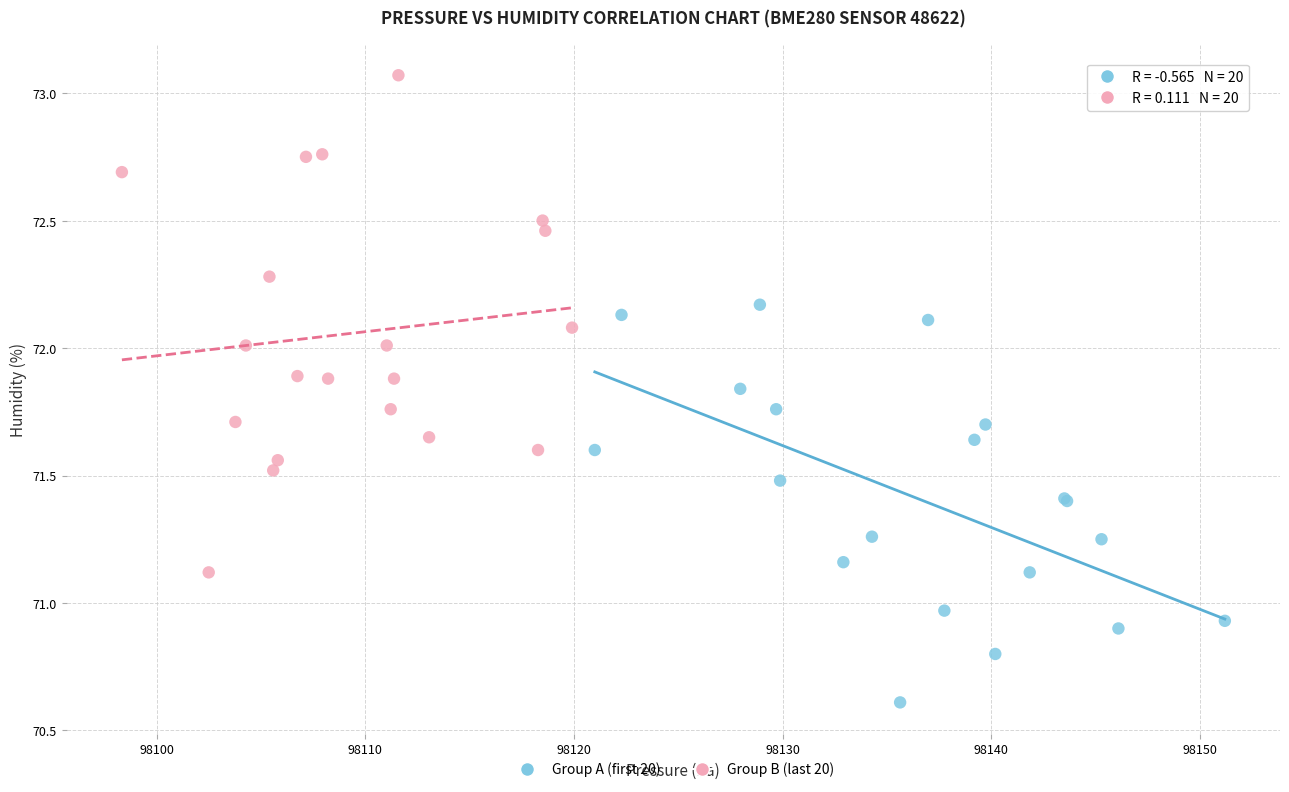

Which series reaches the maximum Y coordinate?

Group B (last 20)